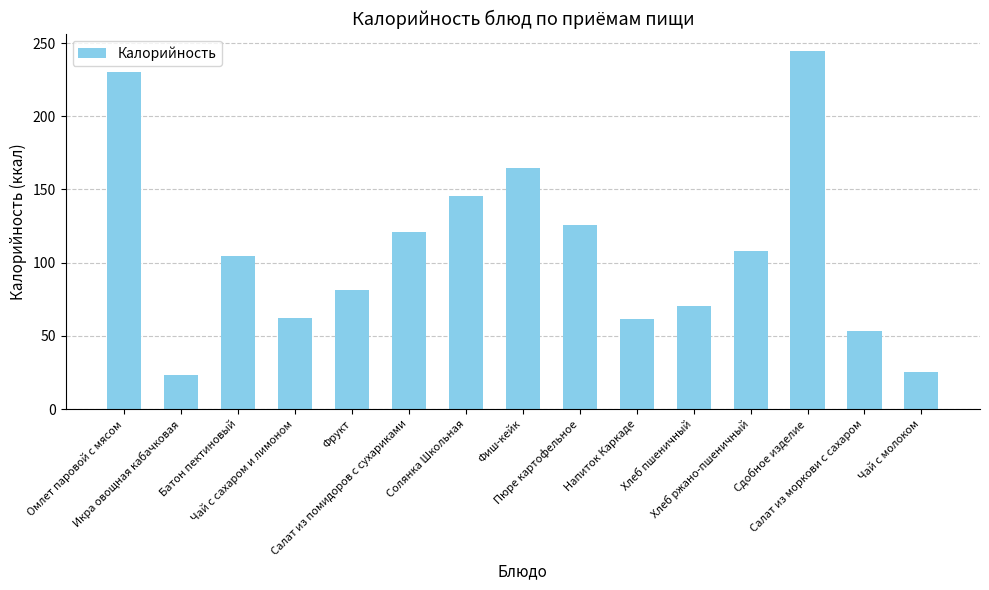

What is the minimum value shown in the chart?

23.4